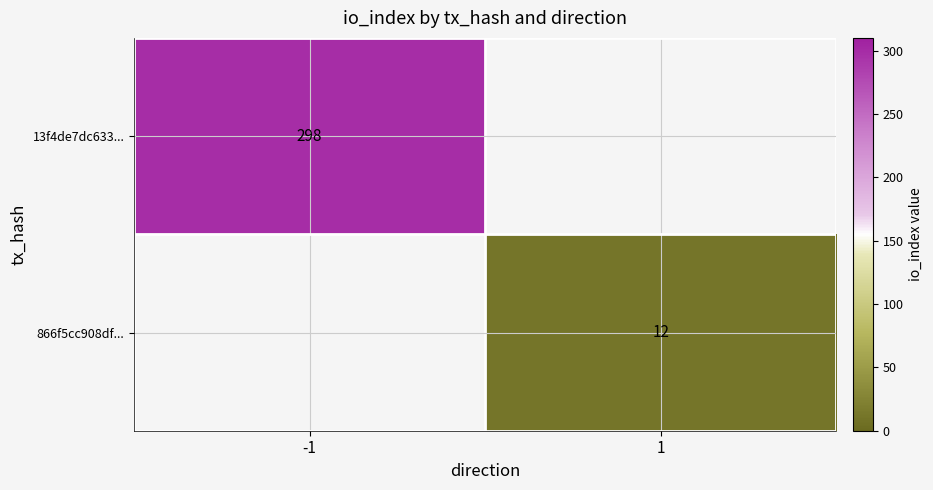

Is it true that 866f5cc908df... equals 3 at 1?

False